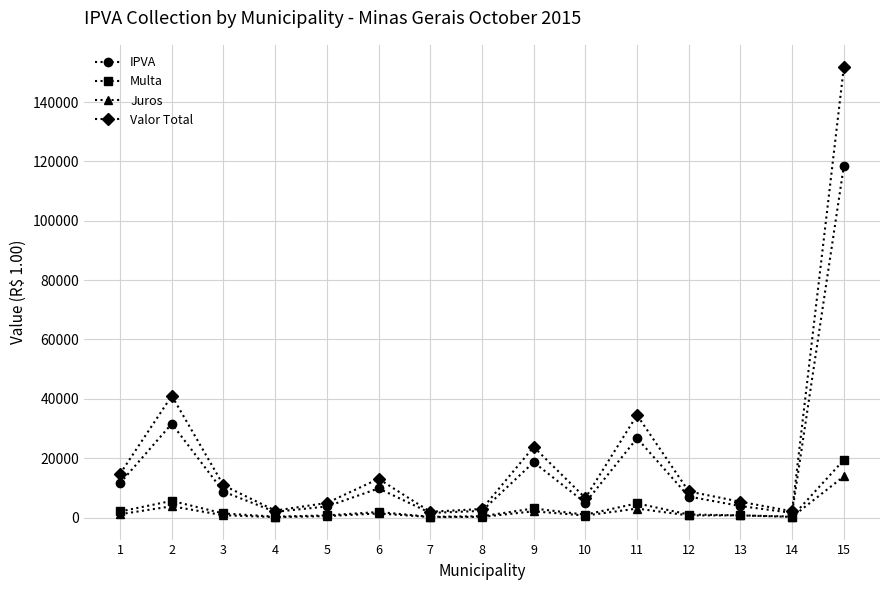

Between 3 and 9, which series saw the biggest shift?

Valor Total